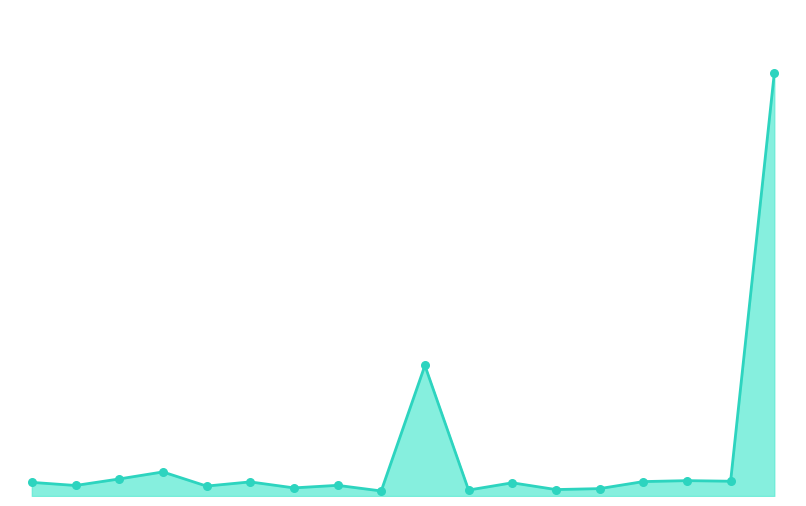

Does the chart have visible grid lines?

No